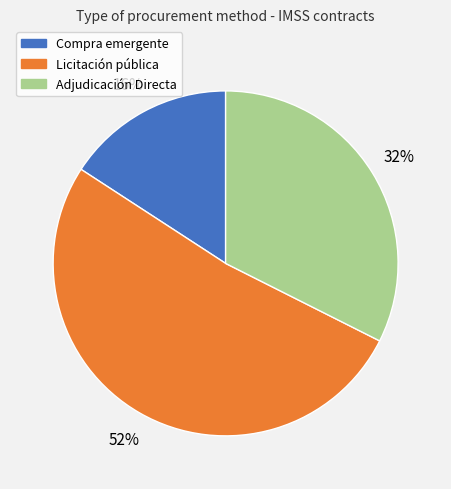

Is there a majority slice in this chart?

Yes